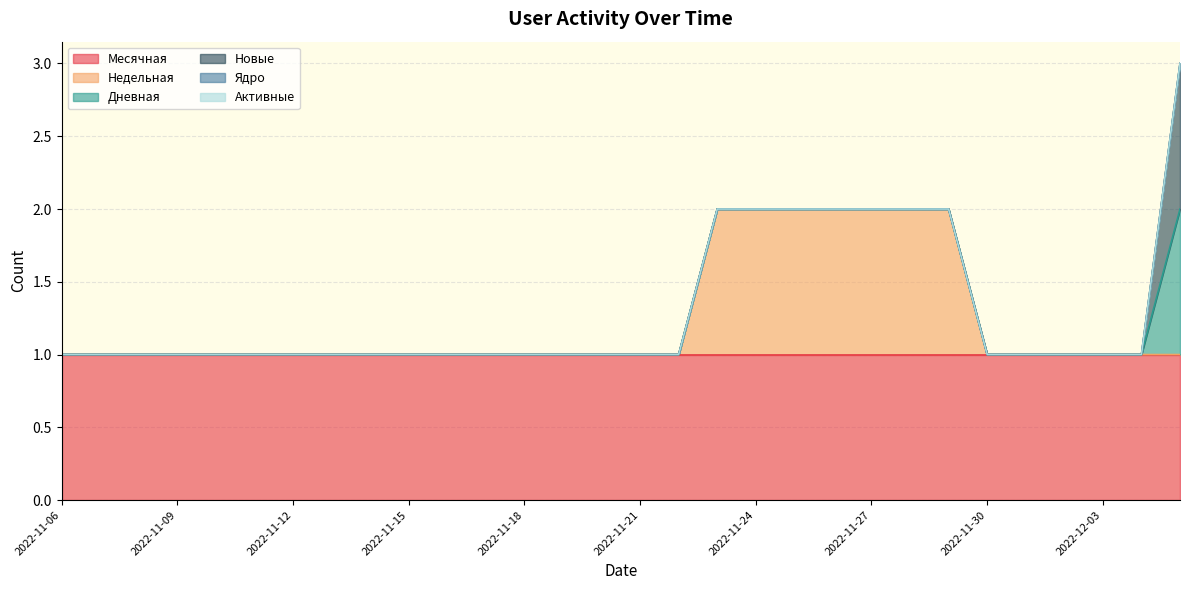

True or false: Месячная and Активные intersect in this chart.

False